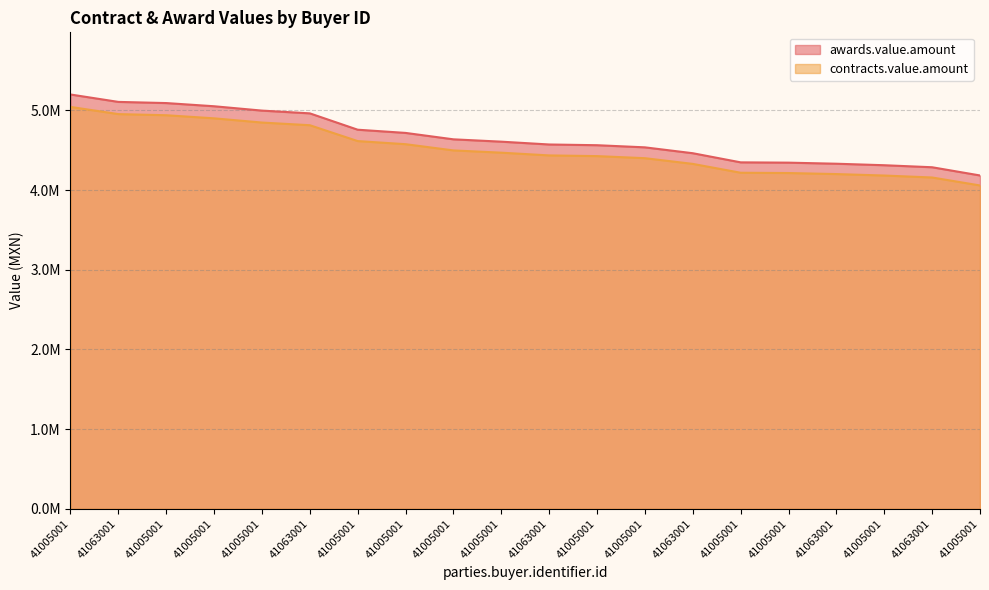

What is the minimum value shown in the chart?

4057733.2